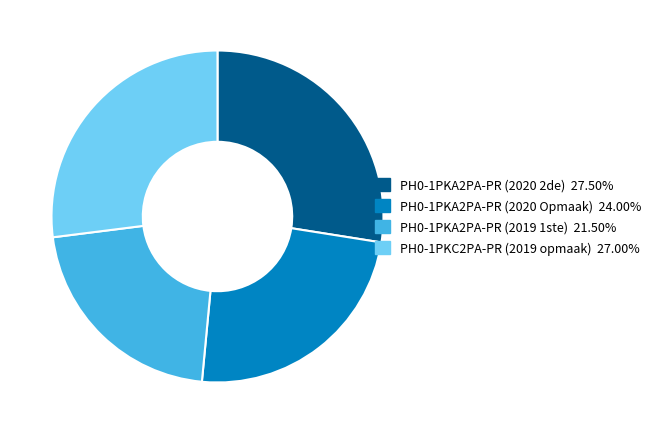

What is the ratio of the value at PH0-1PKA2PA-PR (2019 1ste) to the value at PH0-1PKA2PA-PR (2020 2de)?

0.8